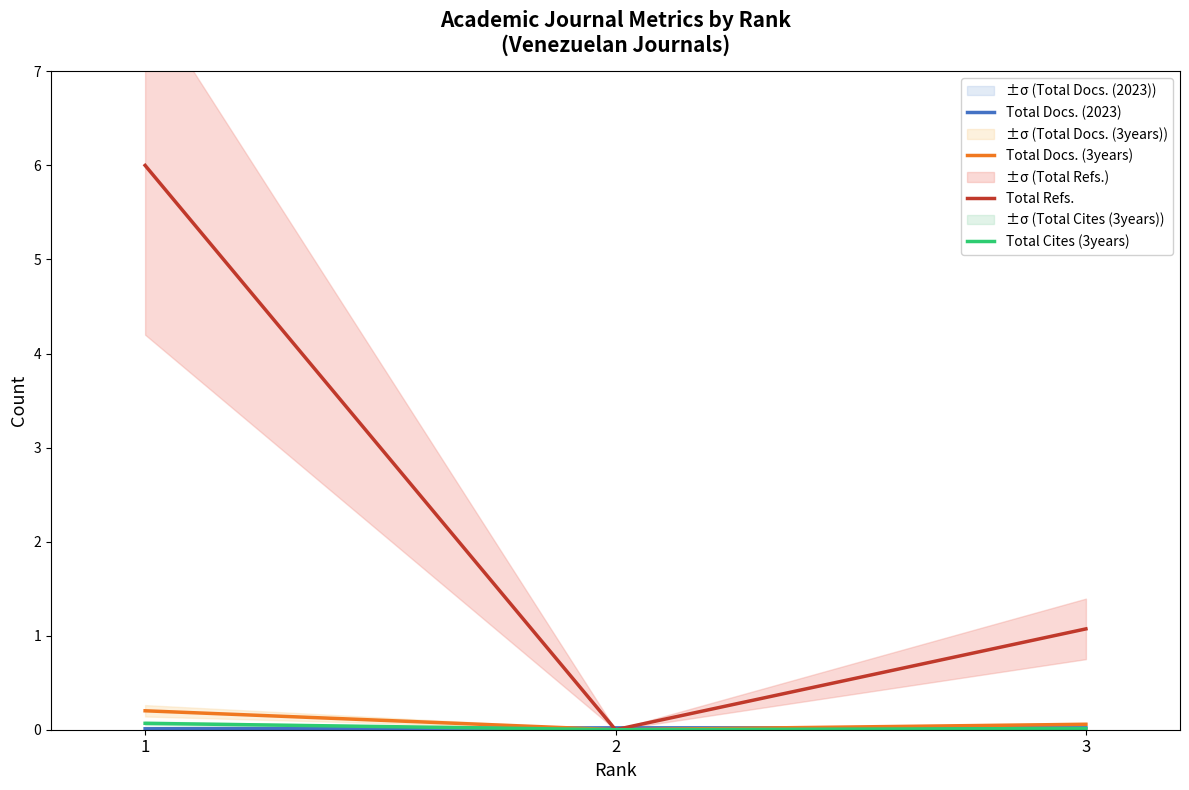

What is the total value across all series at 1?

6.3